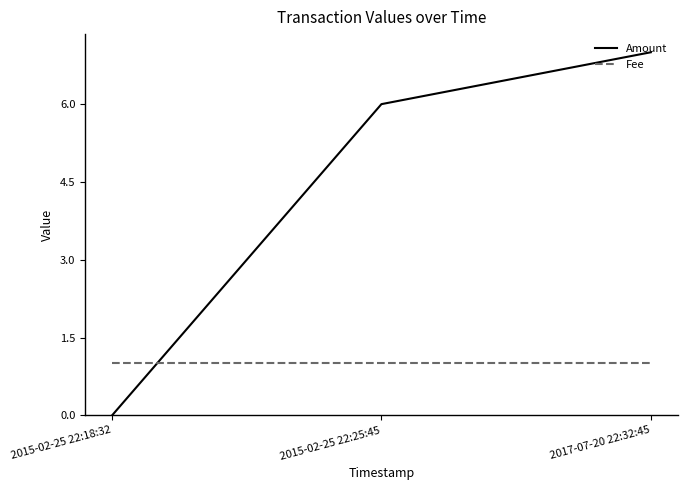

Is it true that Amount equals 0 at 2015-02-25 22:18:32?

True